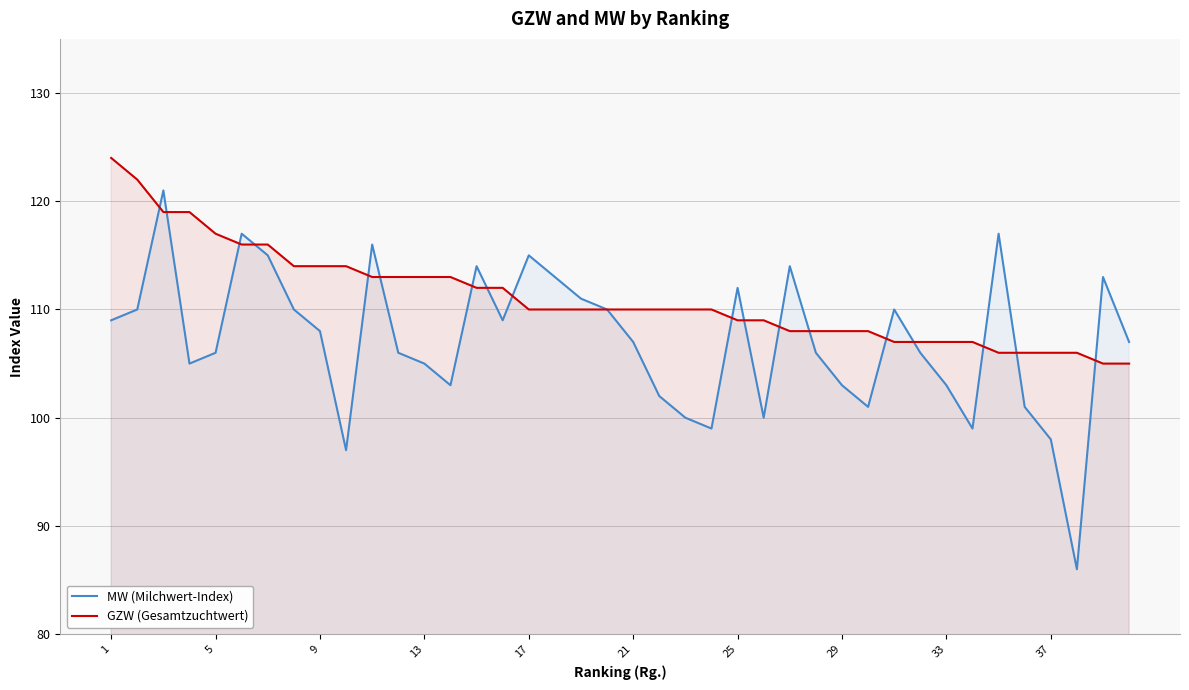

True or false: MW (Milchwert-Index) has a value of 139 at 5.

False